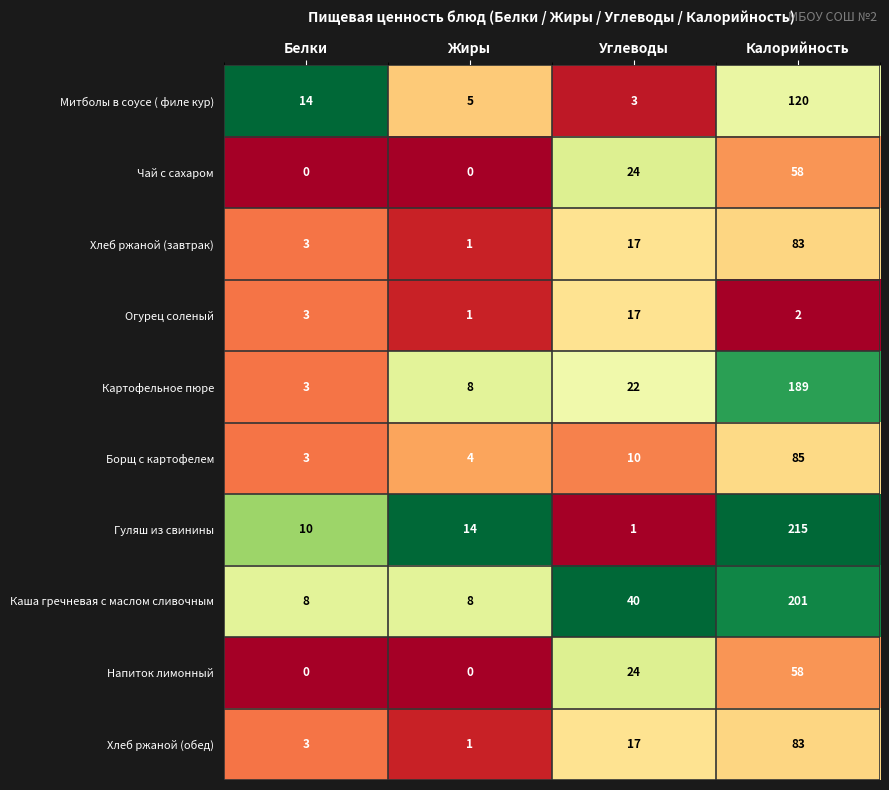

Which series has the largest total across all categories?

Каша гречневая с маслом сливочным